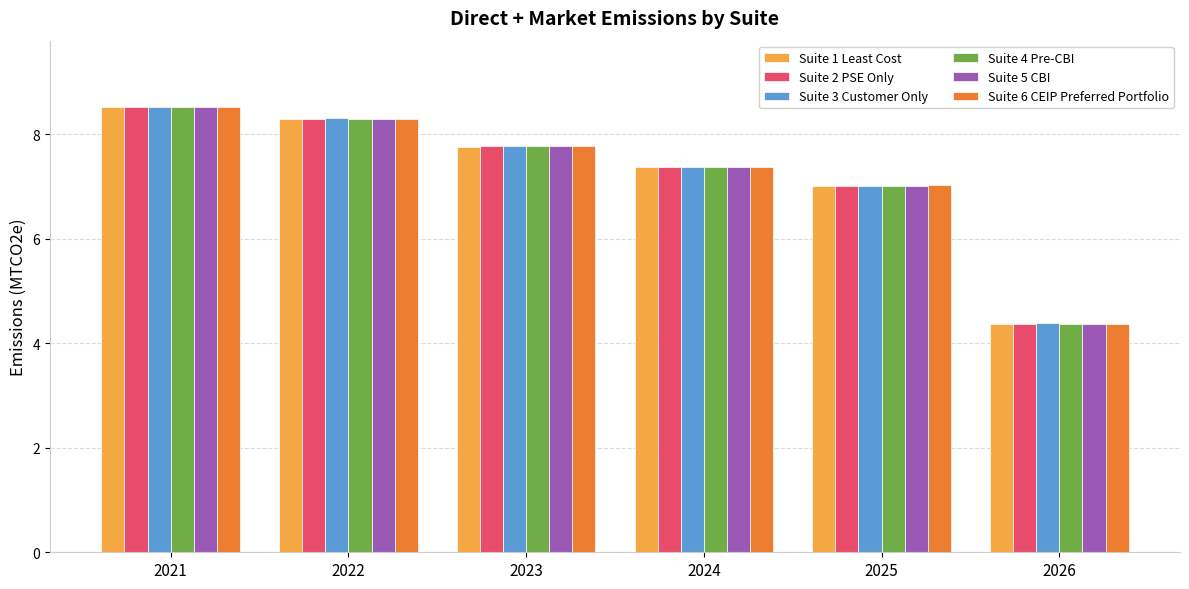

Is the value of Suite 5 CBI at 2026 greater than the value of Suite 3 Customer Only at 2022?

No